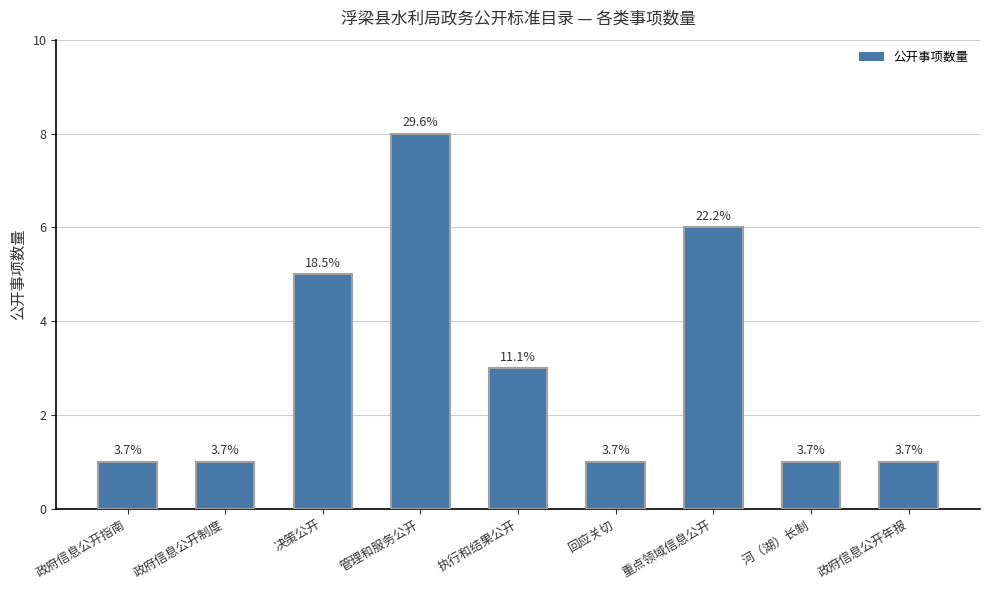

True or false: the data shows 1 at 河（湖）长制.

True